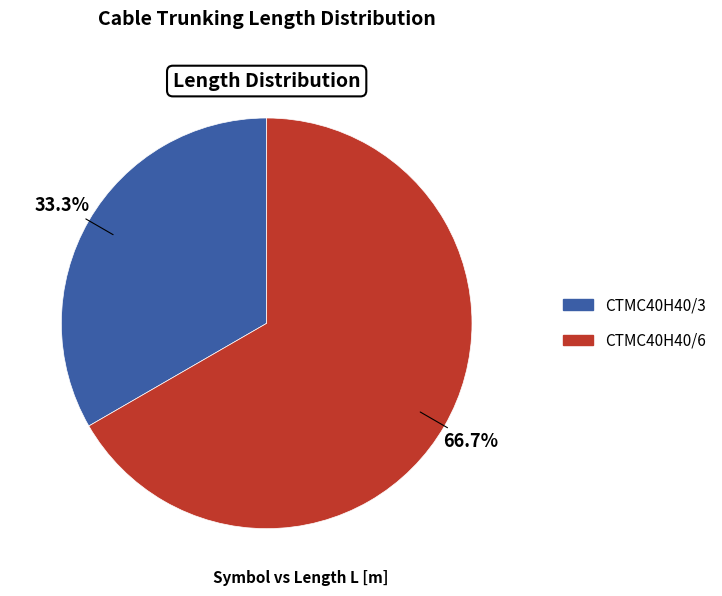

What is the ratio of the value at CTMC40H40/6 to the value at CTMC40H40/3?

2.0